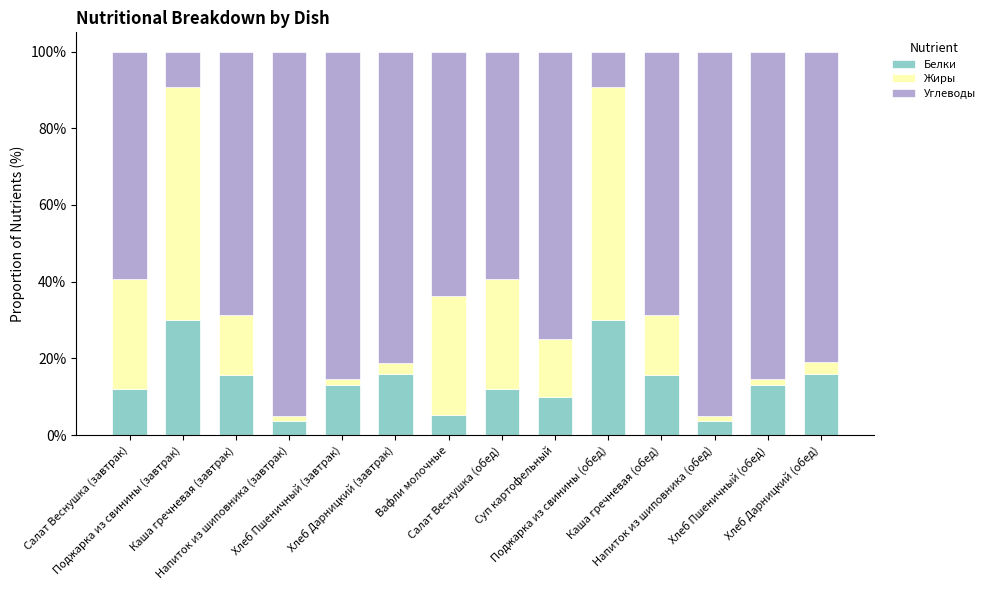

What is the sum of all Белки values?

196.5